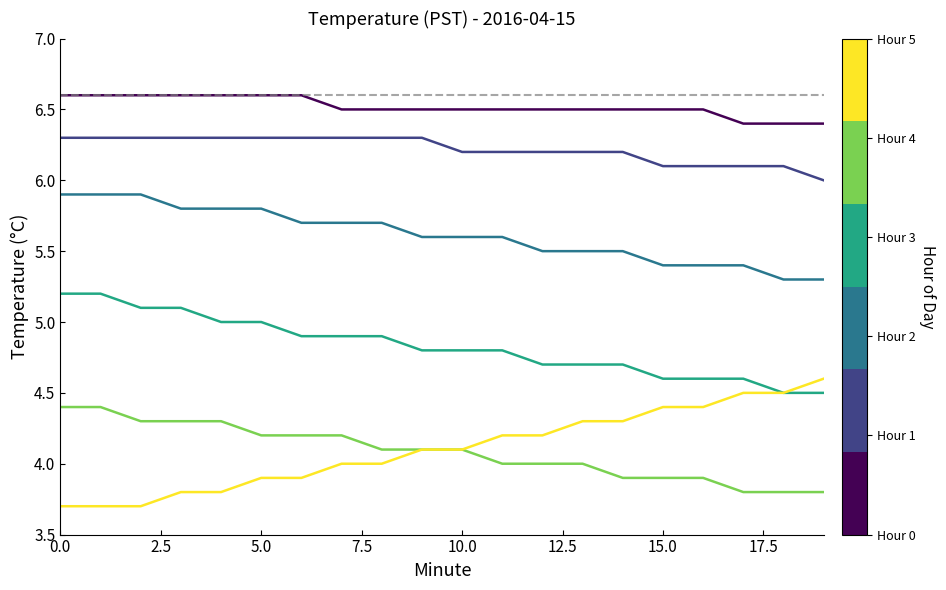

What is the maximum value shown in the chart?

6.6